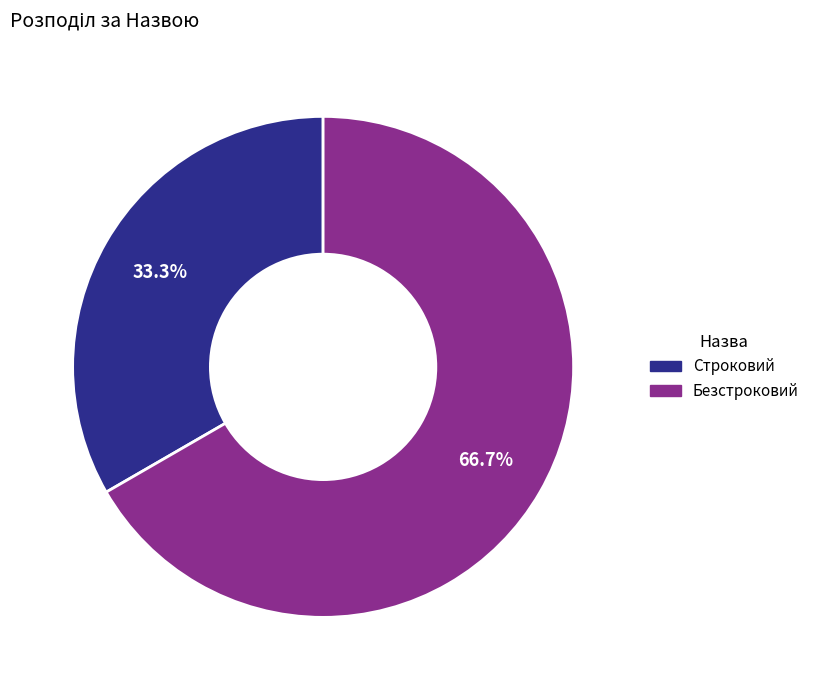

What is the total percentage of Строковий and Безстроковий?

100.0%